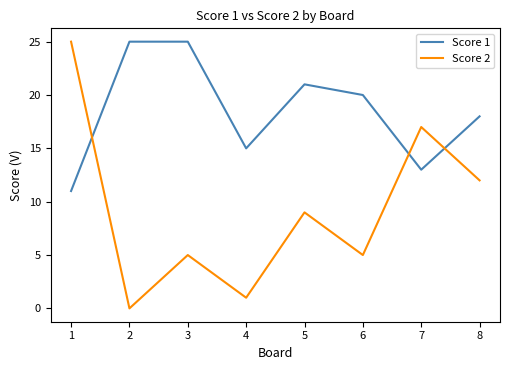

How many lines are shown in the chart?

2